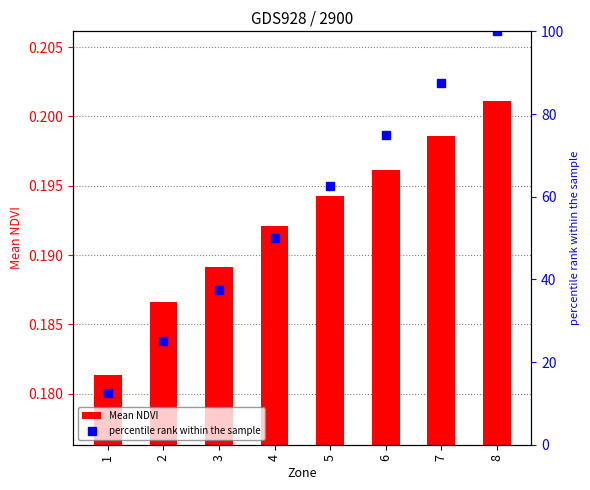

What is the sum of the percentile rank within the sample values at 5 and 6?

137.5